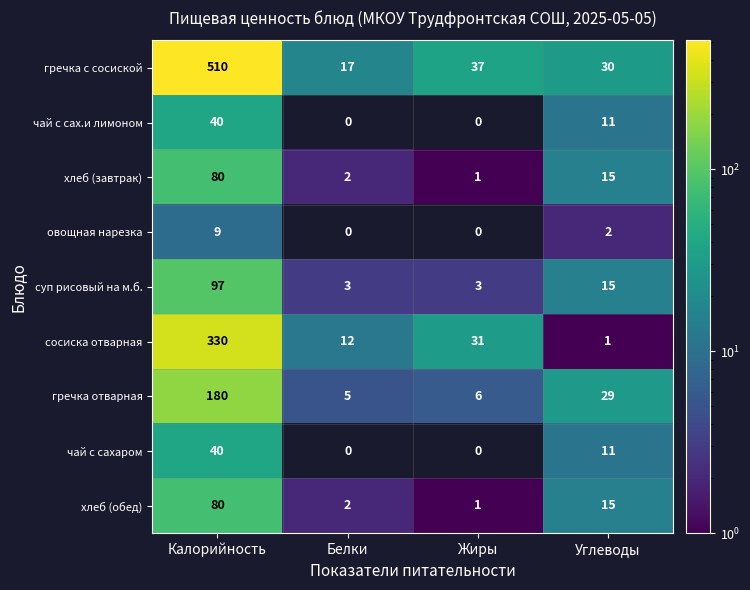

What is the total value across all series at Жиры?

79